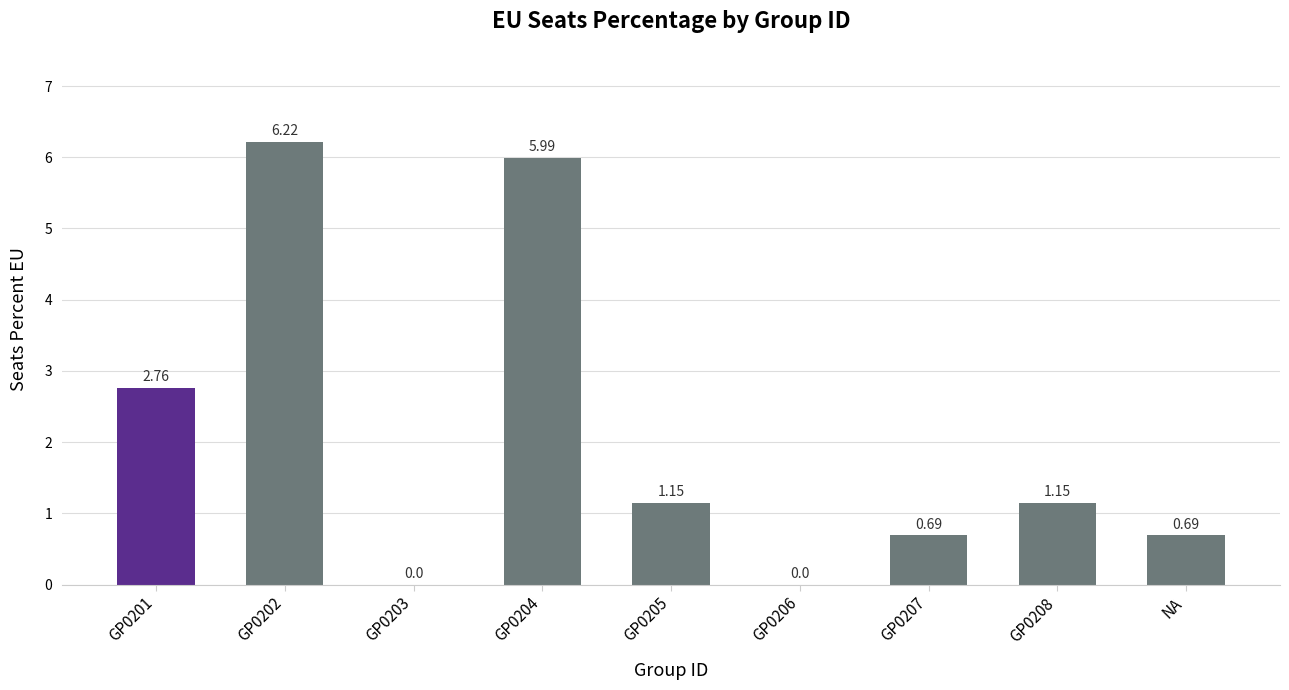

Is it true that the value at GP0201 is 4.8?

False